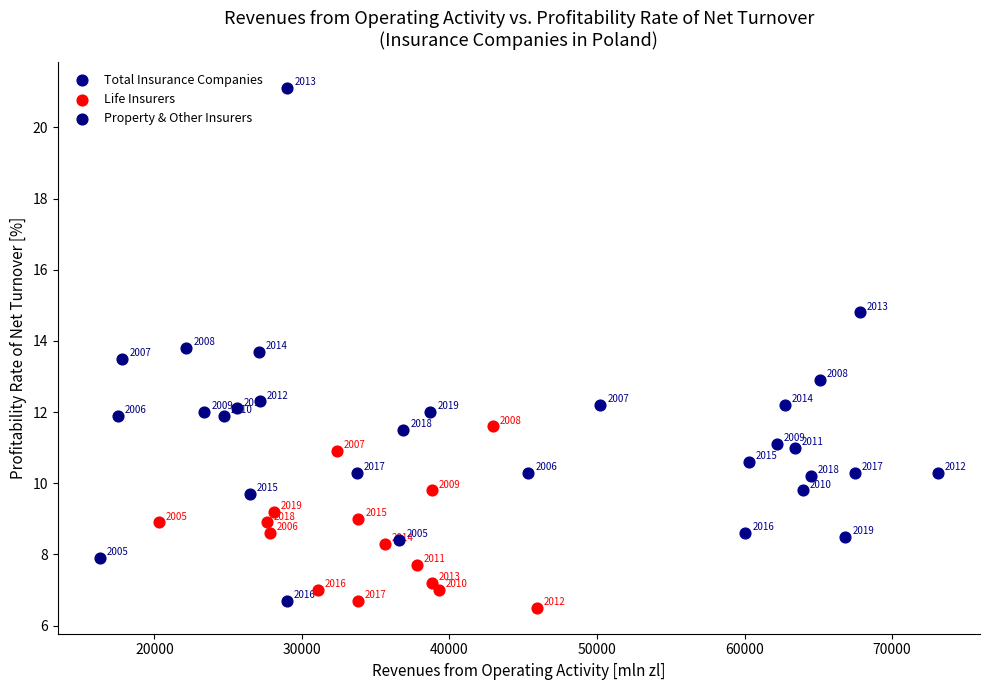

Which series reaches the minimum Y coordinate?

Life Insurers